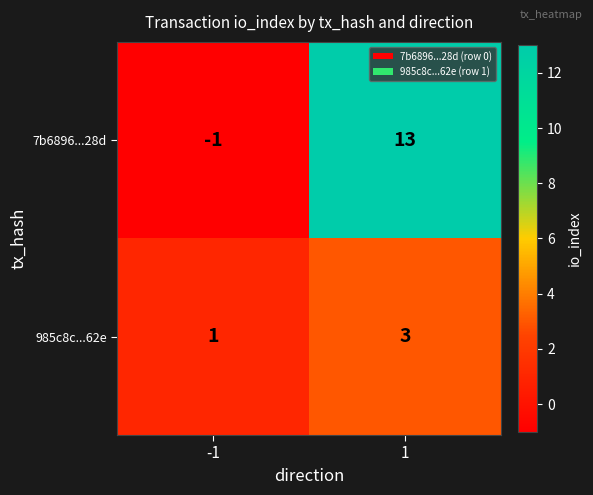

What is the average value of the 7b6896...28d series?

6